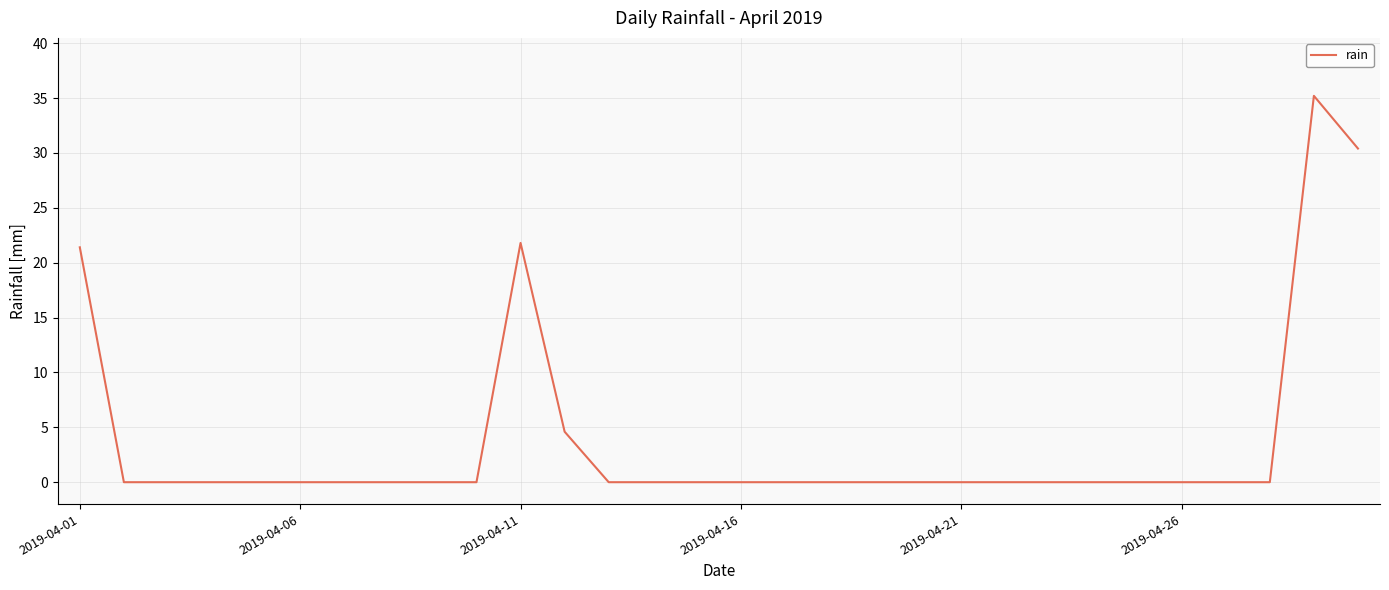

Does the chart display data point markers on the line(s)?

No